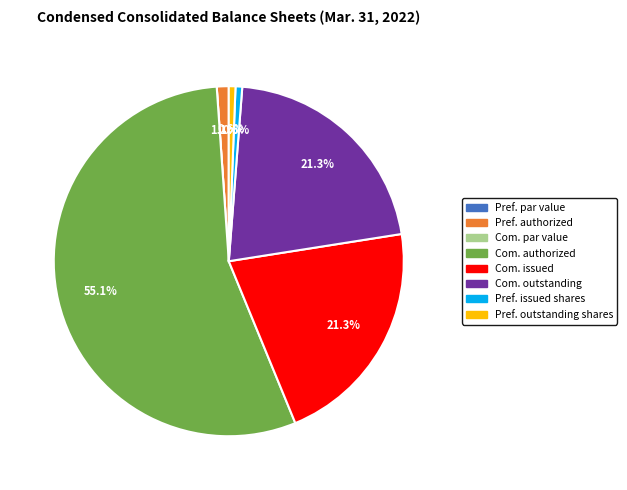

Is there a majority slice in this chart?

Yes